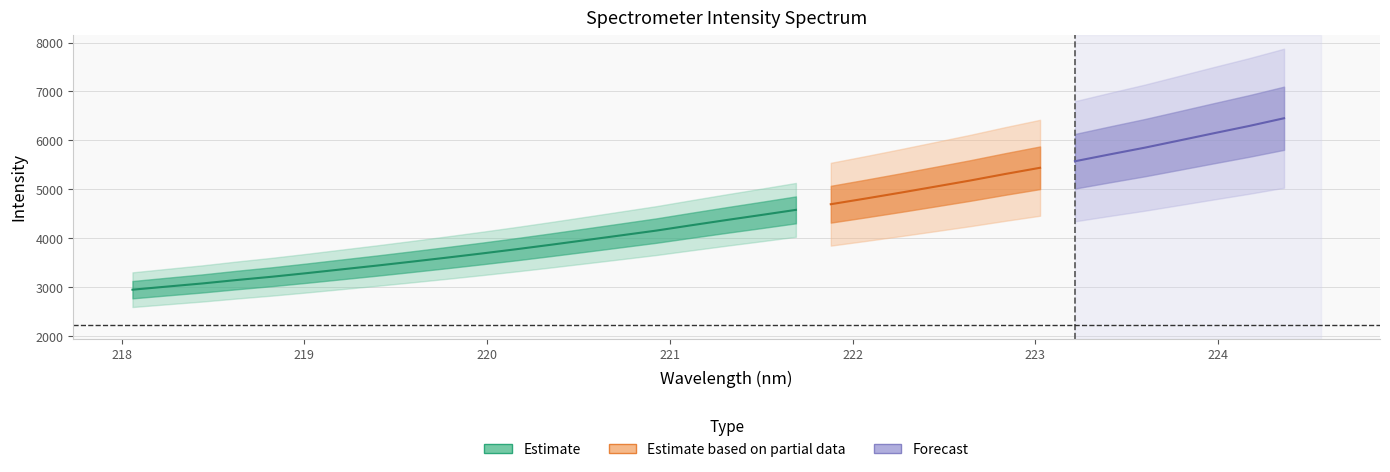

The Estimate series shows 6237.9 at 17. True or false?

False